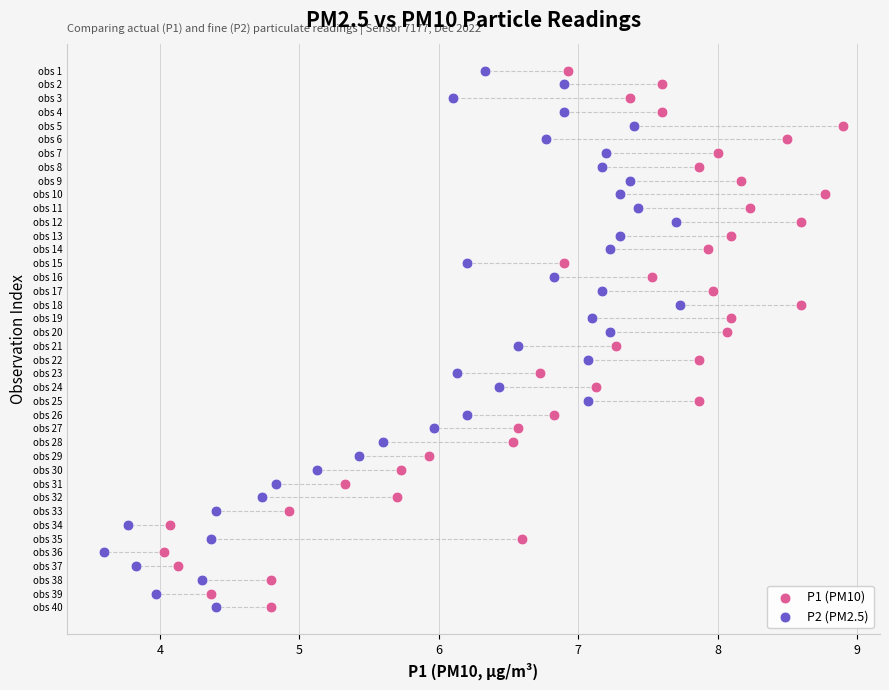

What are all the series names shown in the legend?

P1 (PM10), P2 (PM2.5)